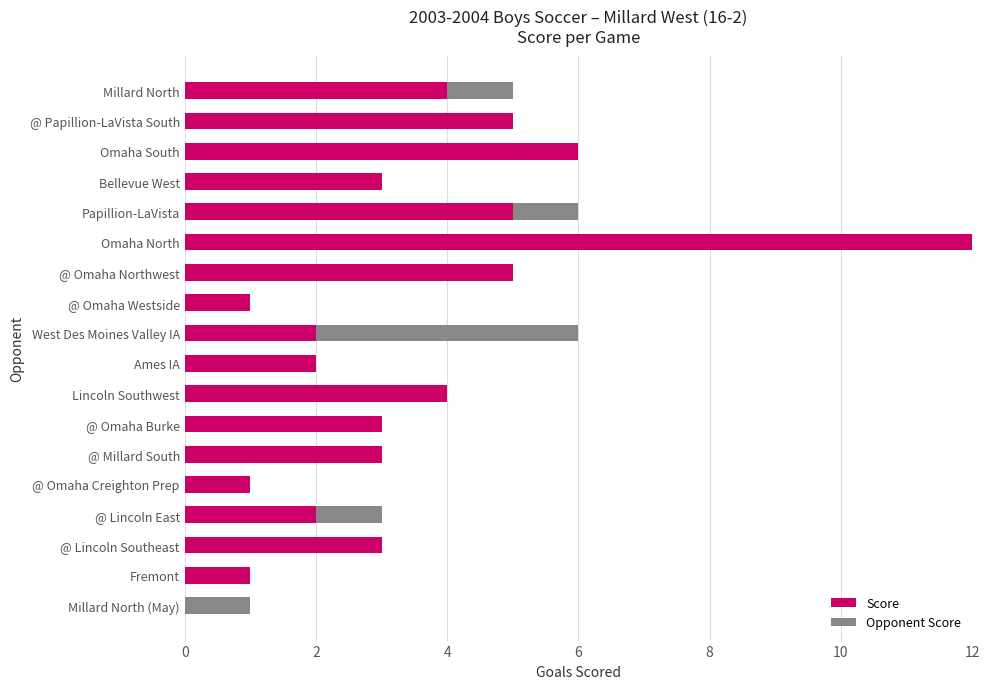

The Score series shows 3 at @ Omaha Burke. True or false?

True